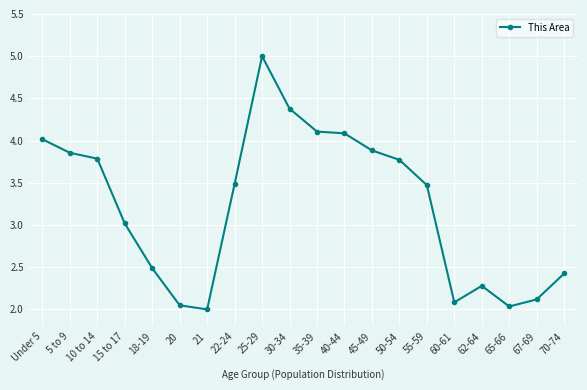

What is the value of the 9th point from the left?

5.0